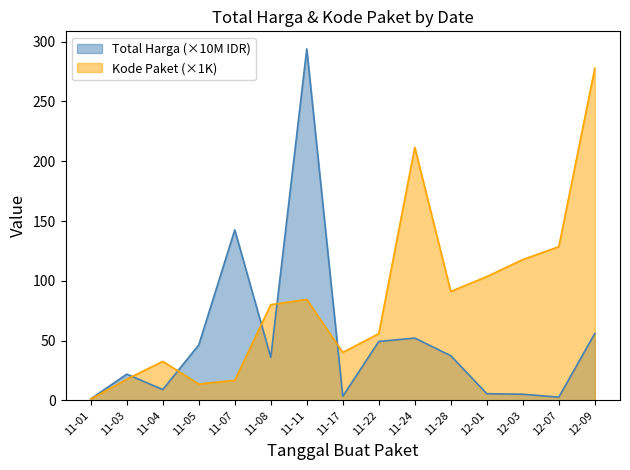

True or false: Total Harga (×10M IDR) has a value of 22.8 at 11-28.

False